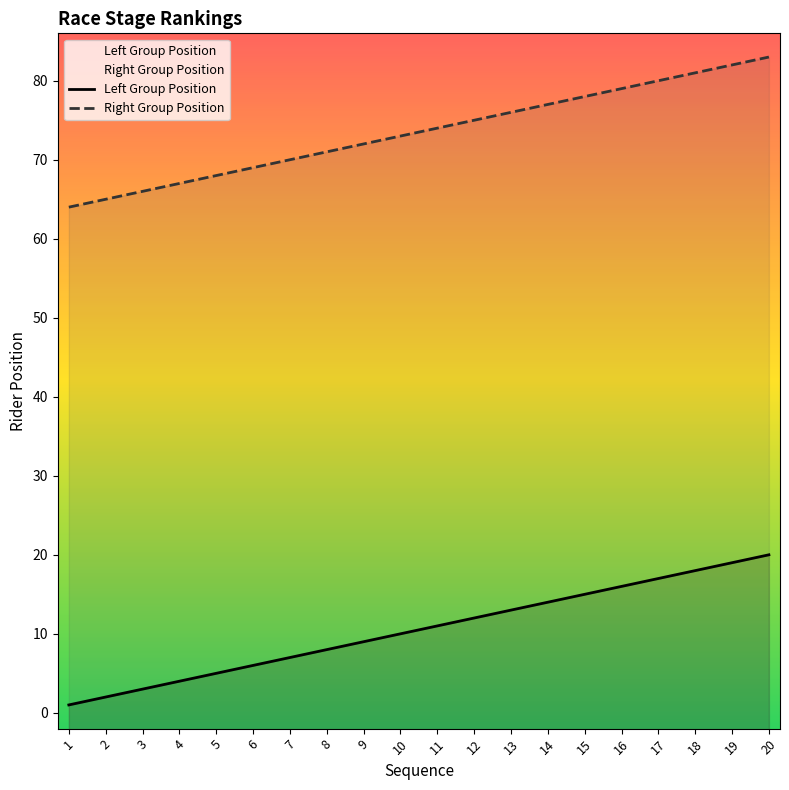

What is the sum of the Left Group Position values at 13 and 4?

17